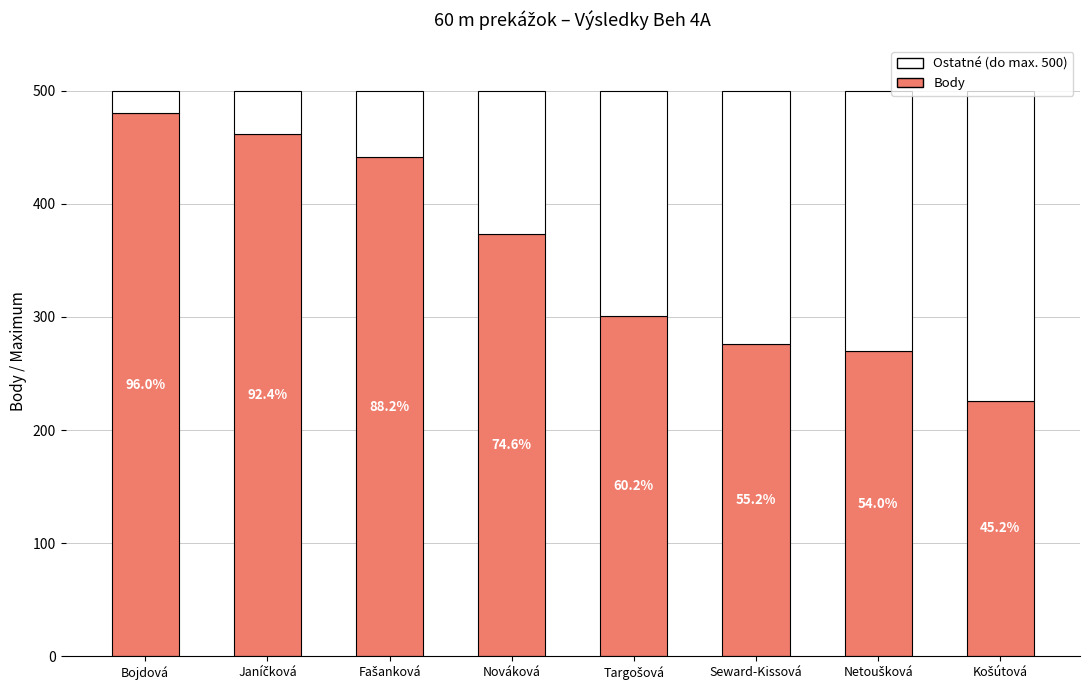

Rank the series at Nováková from lowest to highest value.

Ostatné (do max. 500), Body